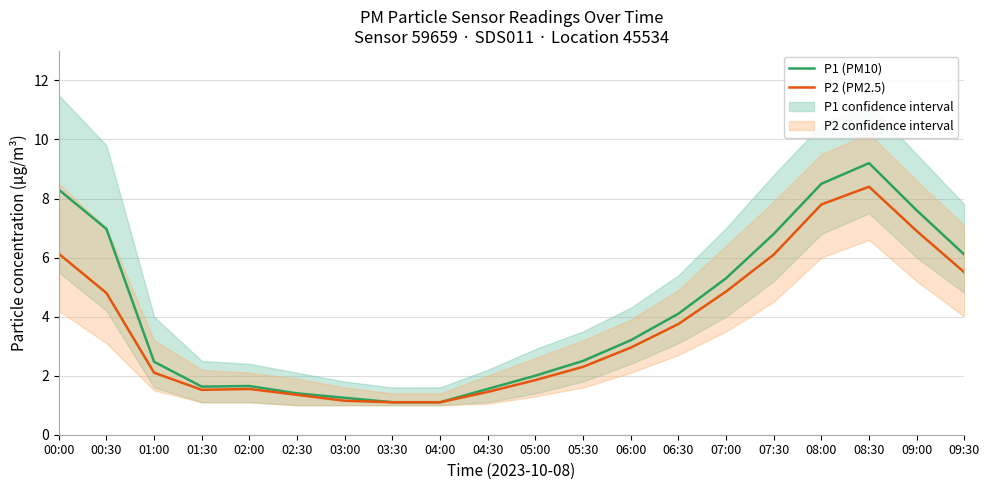

Which series has the largest total across all categories?

P1 (PM10)